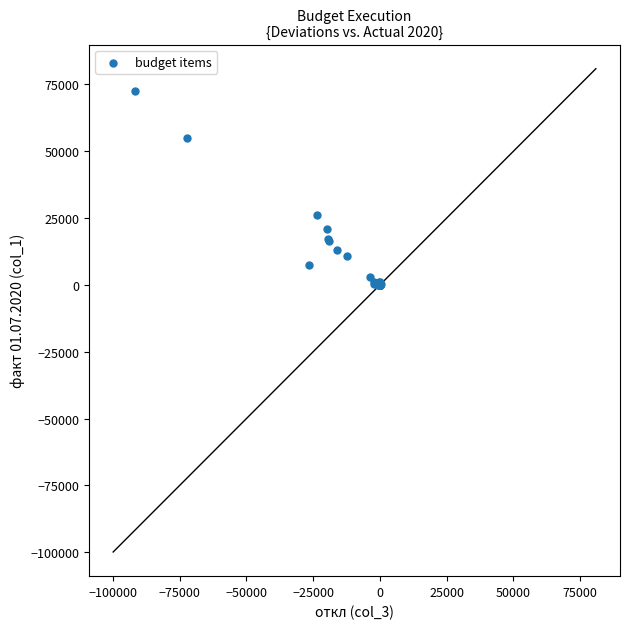

What Y value in the scatter plot is closest to 36330?

26025.0